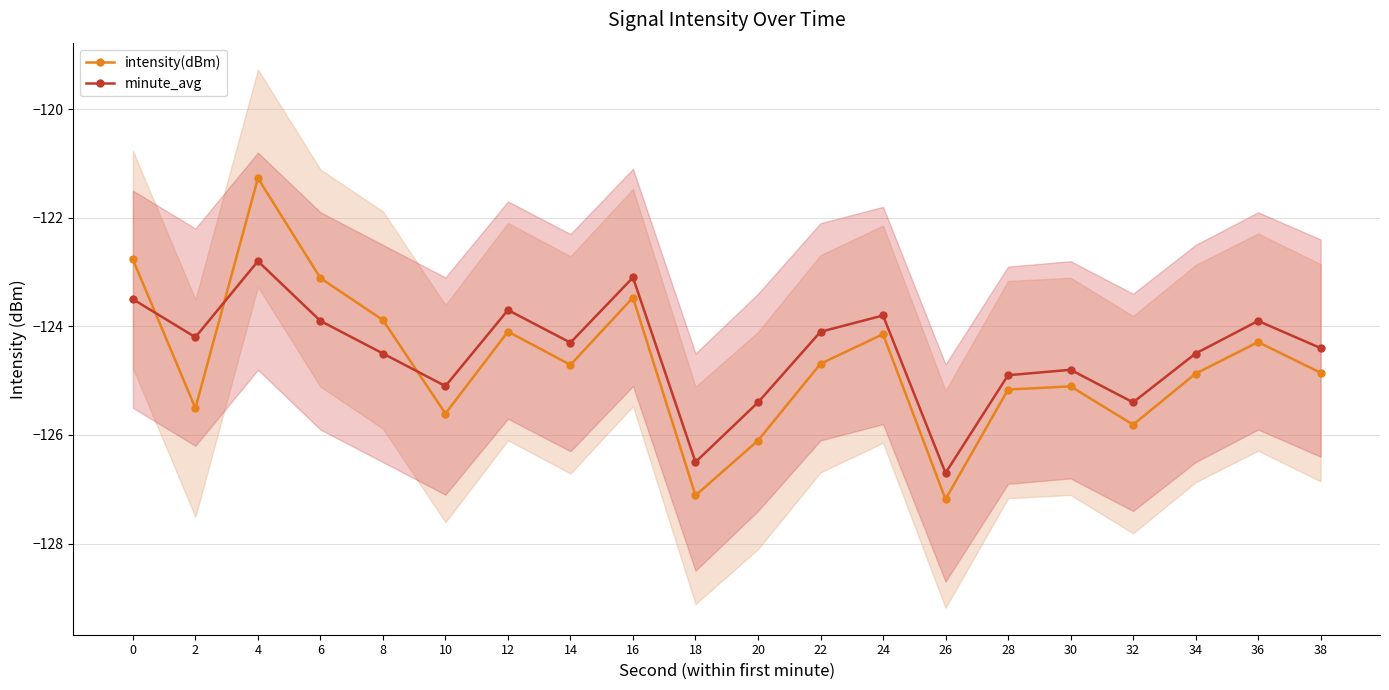

Which category has the highest value in the minute_avg series?

4